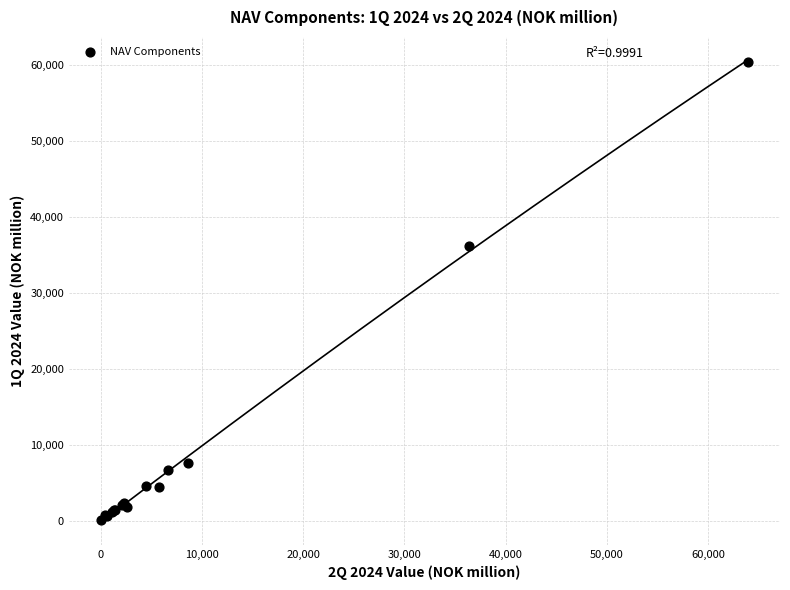

What Y value in the scatter plot is closest to 30228?

36087.8